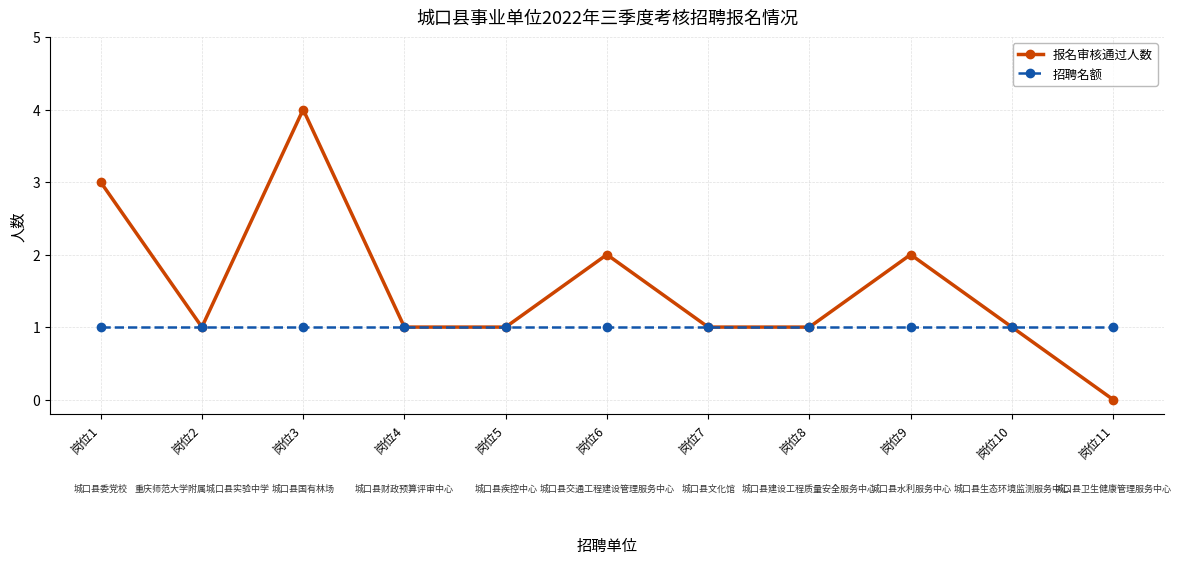

Does the chart display data point markers on the line(s)?

Yes